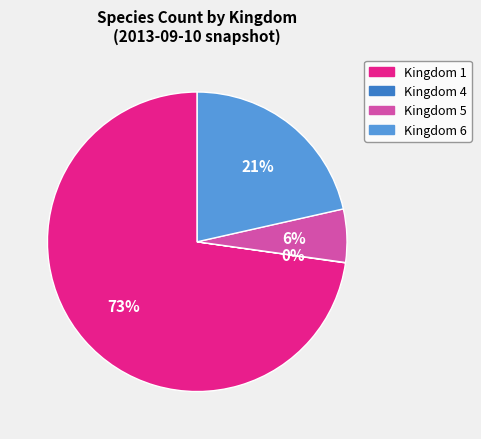

Combined, do Kingdom 5 and Kingdom 6 account for over 50%?

No